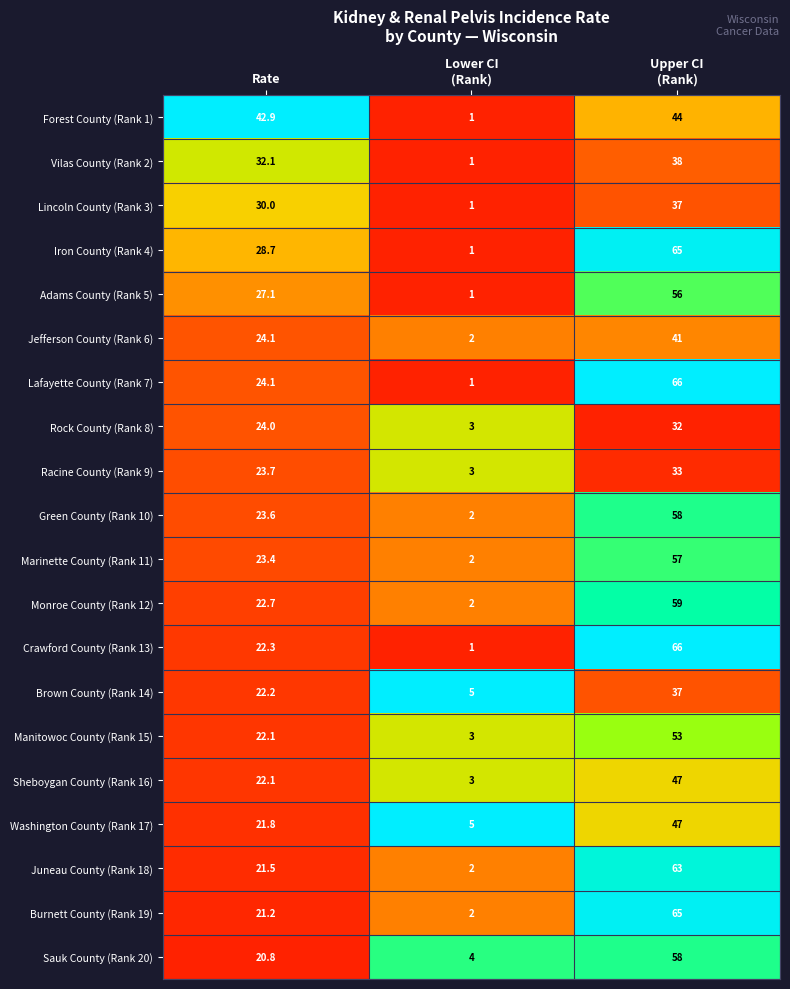

What is the minimum value for Racine County (Rank 9)?

3.0